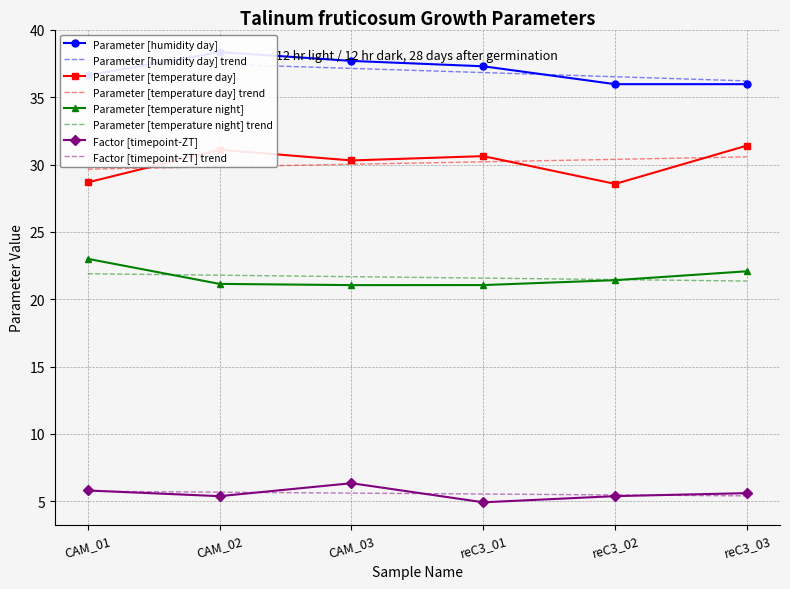

True or false: Parameter [temperature day] and Parameter [temperature night] intersect in this chart.

False